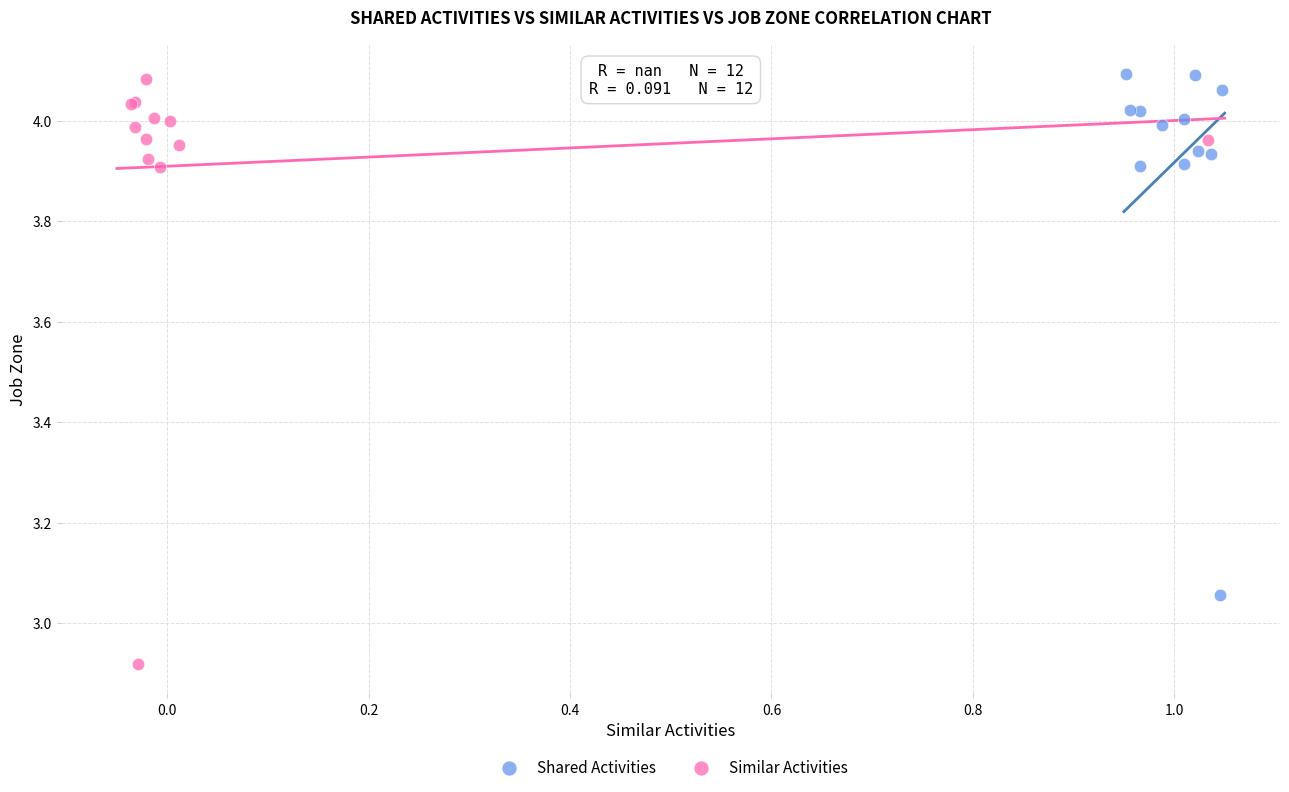

Which series contains the lowest Y value?

Similar Activities